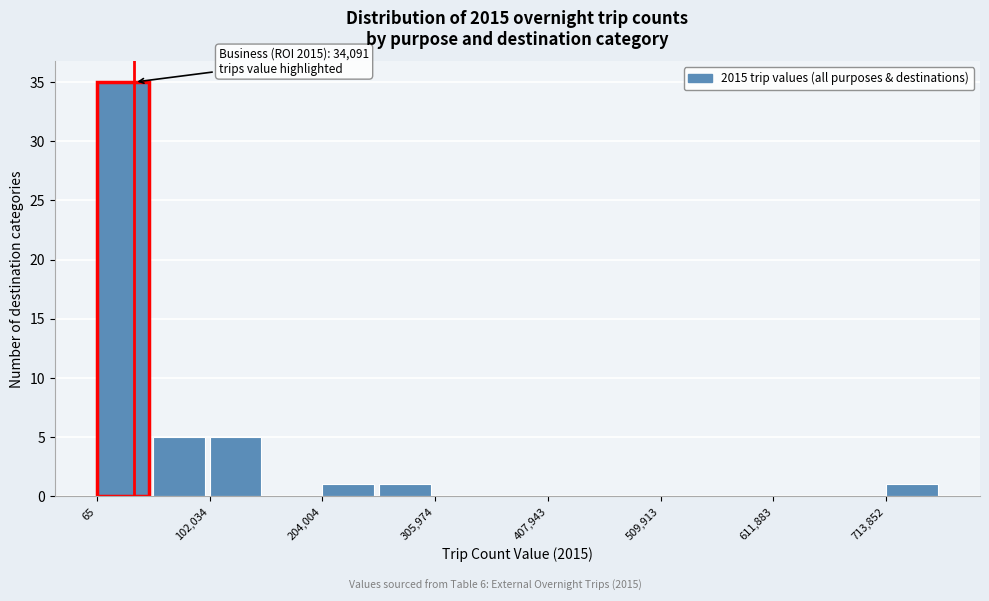

Around what value on the x-axis is the tallest bar? Give the approximate position of its centre, as read against the axis.

20000